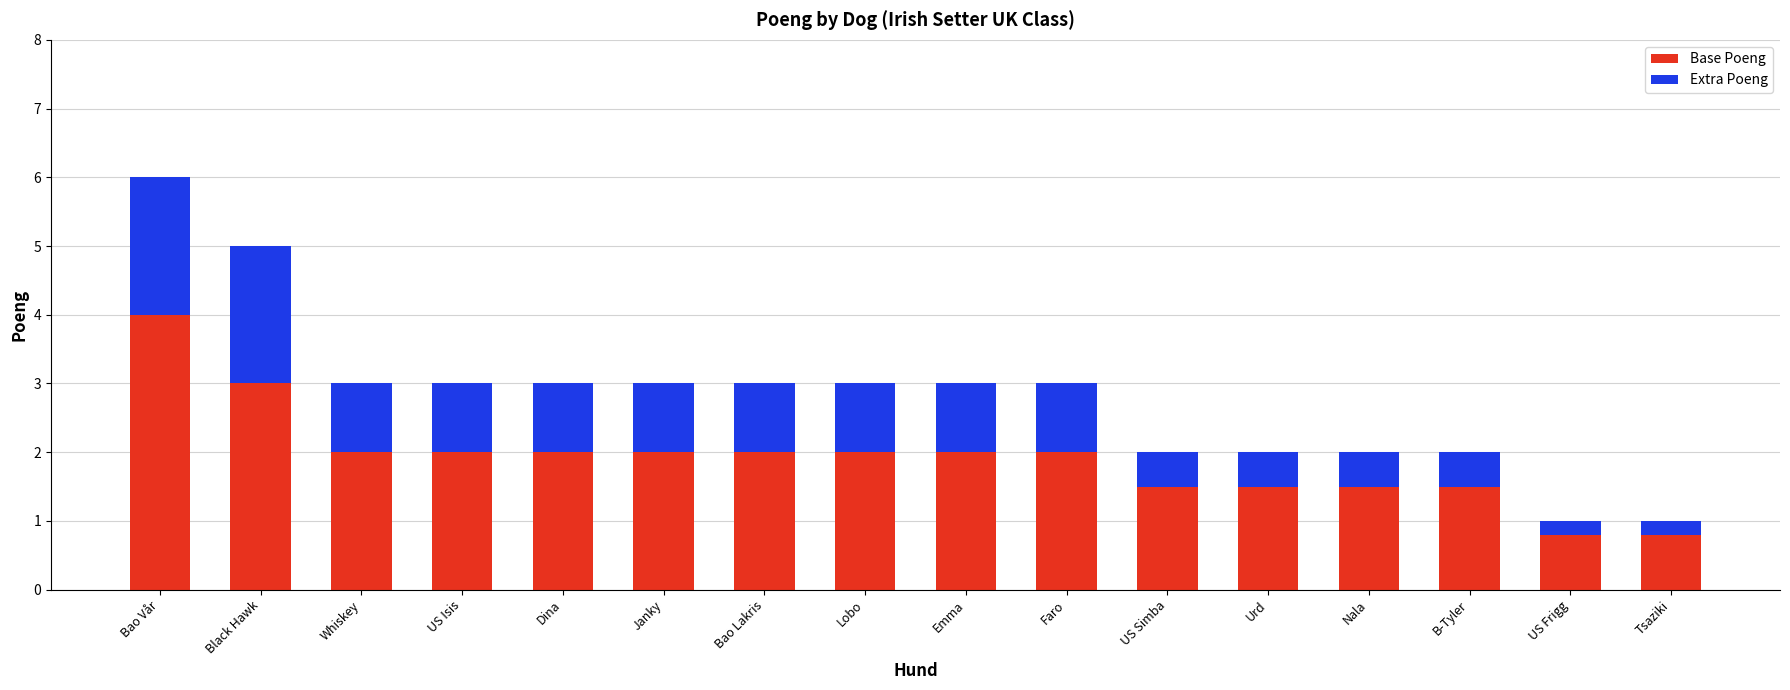

How many bars are there in total?

16